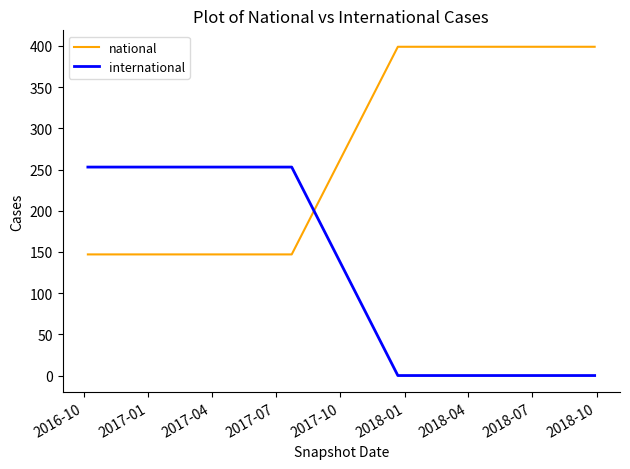

Count the number of data series in this chart.

2